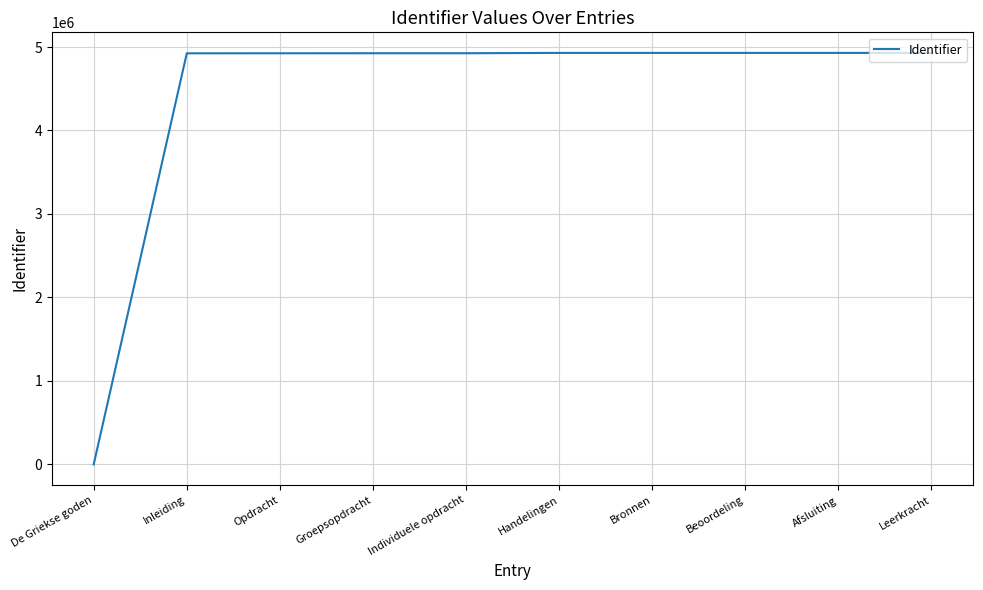

Count the number of categories in the chart.

10